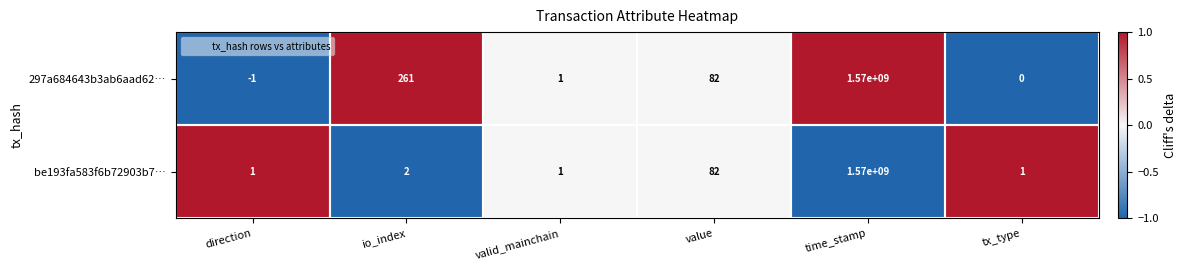

How many data points in be193fa583f6b72903b7… are less than 2?

3